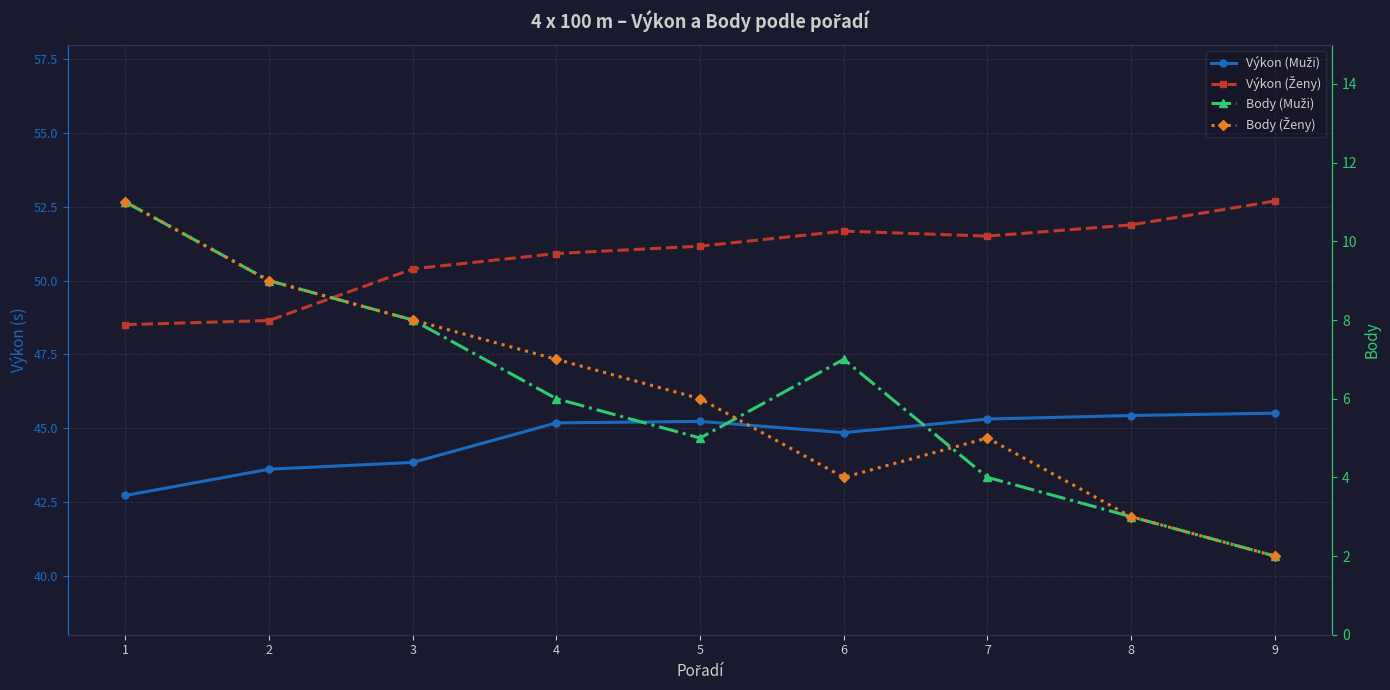

Where does the Výkon (Ženy) series first go above 51?

5